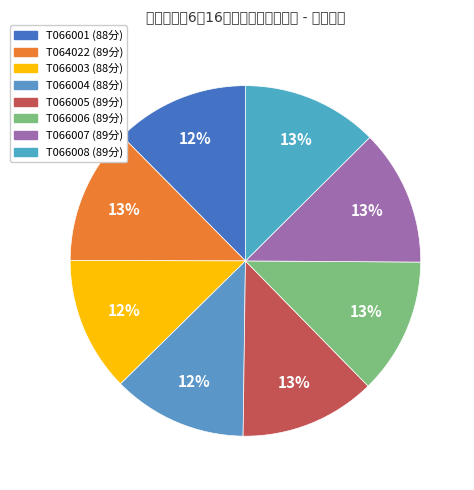

Does any single category account for the majority?

No